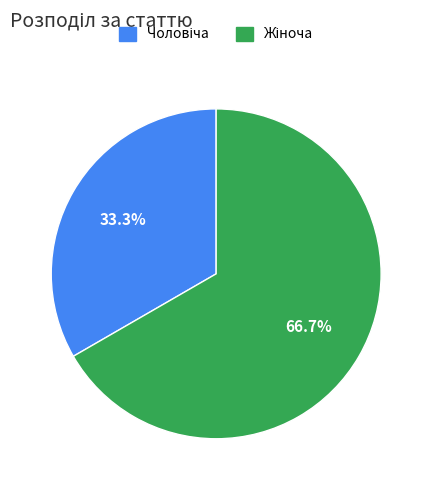

Is there any slice that represents more than half of the pie?

Yes